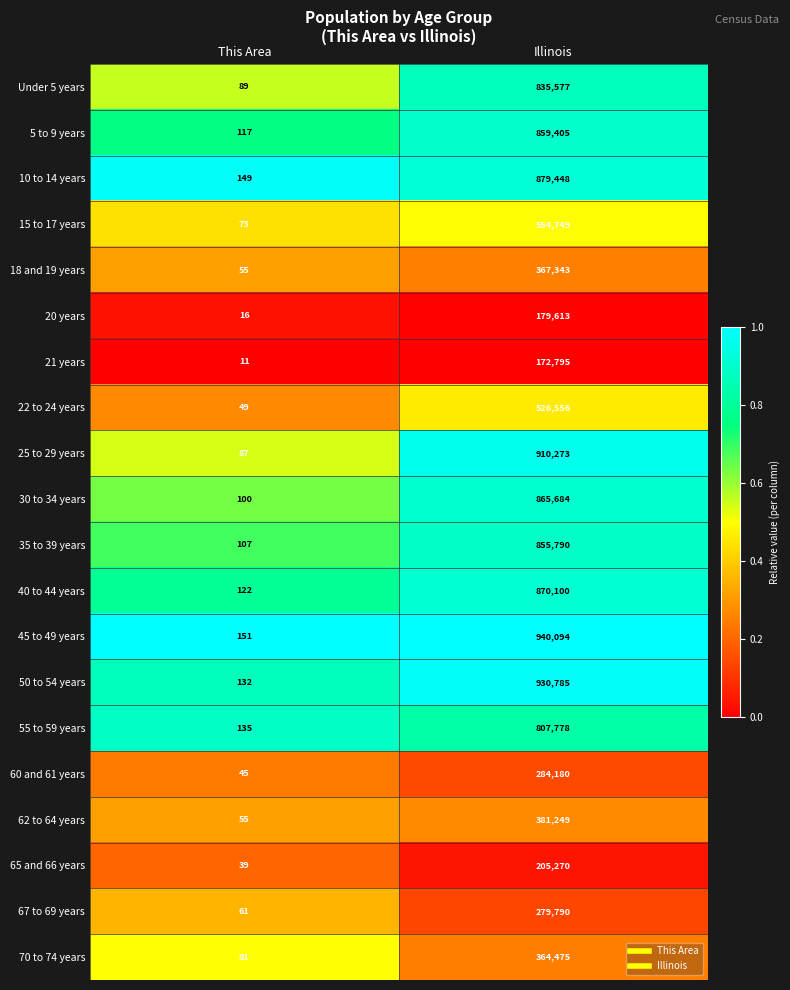

What is the average value of the 5 to 9 years series?

429761